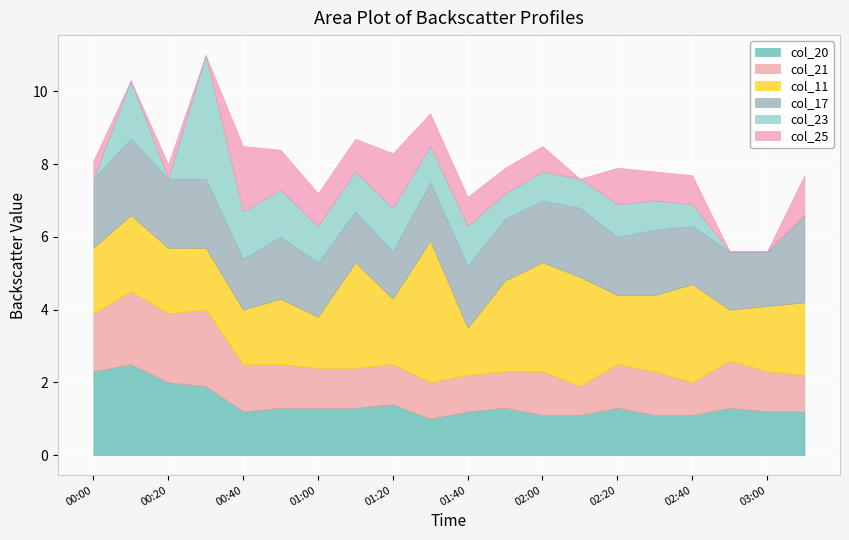

Rank the series at 02:30 from lowest to highest value.

col_23, col_25, col_20, col_21, col_17, col_11